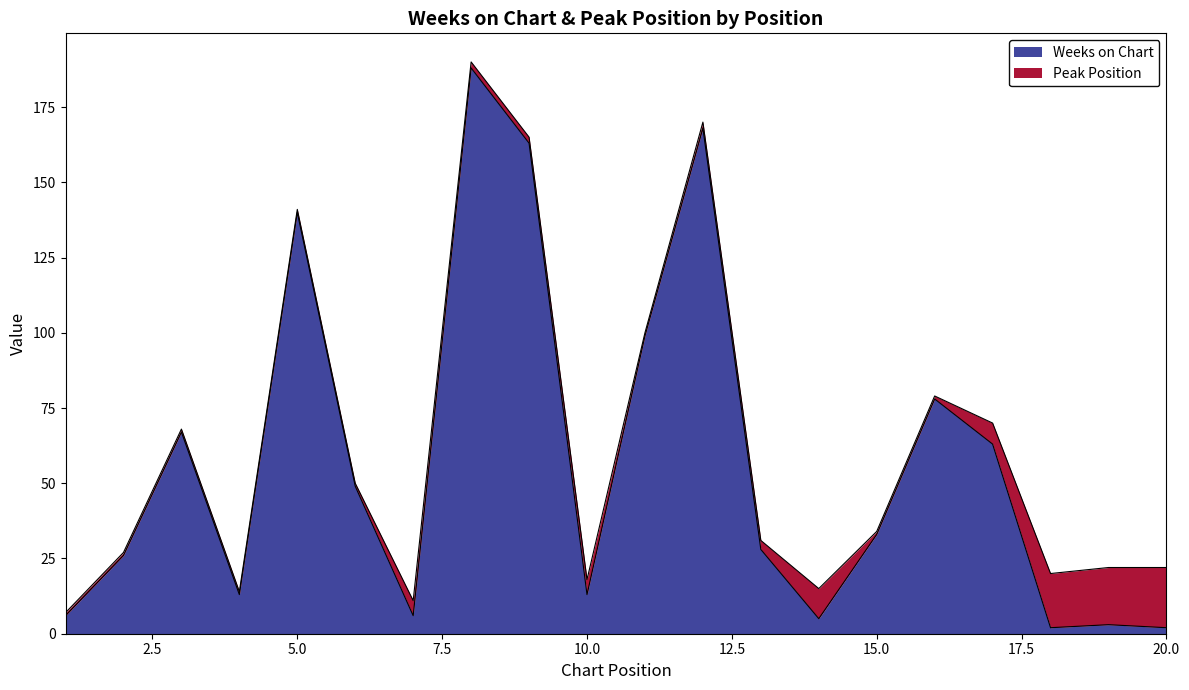

Rank the categories by value from highest to lowest.

8, 12, 9, 5, 11, 16, 3, 17, 6, 15, 13, 2, 4, 10, 1, 7, 14, 19, 18, 20